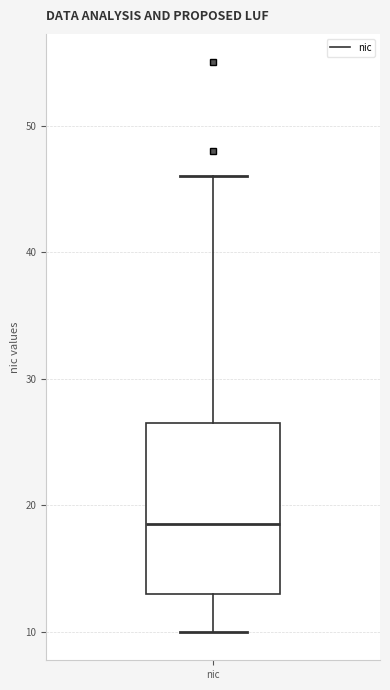

Transcribe this box plot: give where the median line is, the range the box spans, and where the two whiskers end, as read against the y-axis. The values are not printed on the chart, so give them approximately, as read against the axis.

median 19, box 13 to 27, whiskers 10 to 46